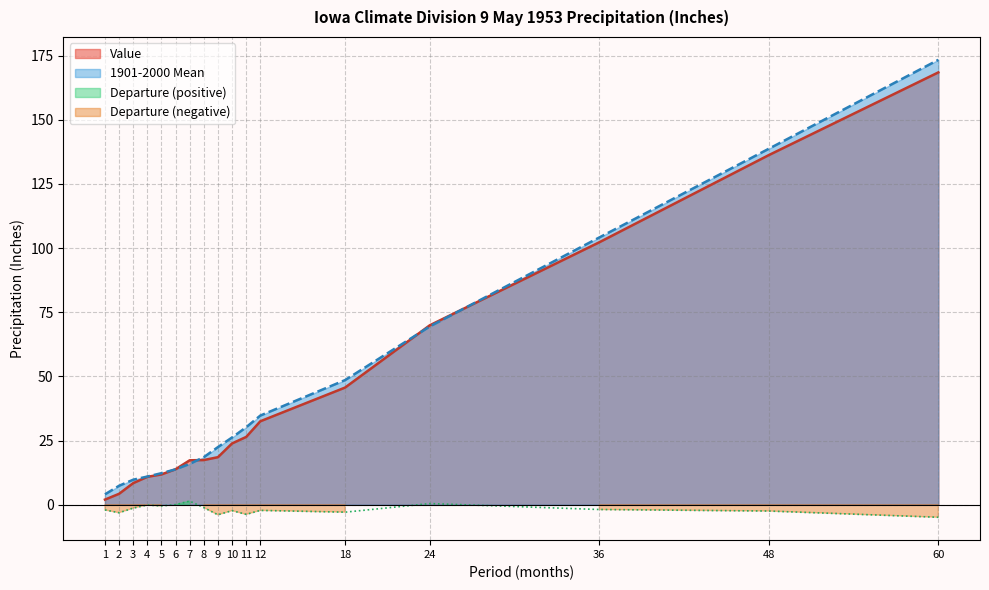

List the labels in order of Value value, smallest first.

1, 2, 3, 4, 5, 6, 7, 8, 9, 10, 11, 12, 18, 24, 36, 48, 60